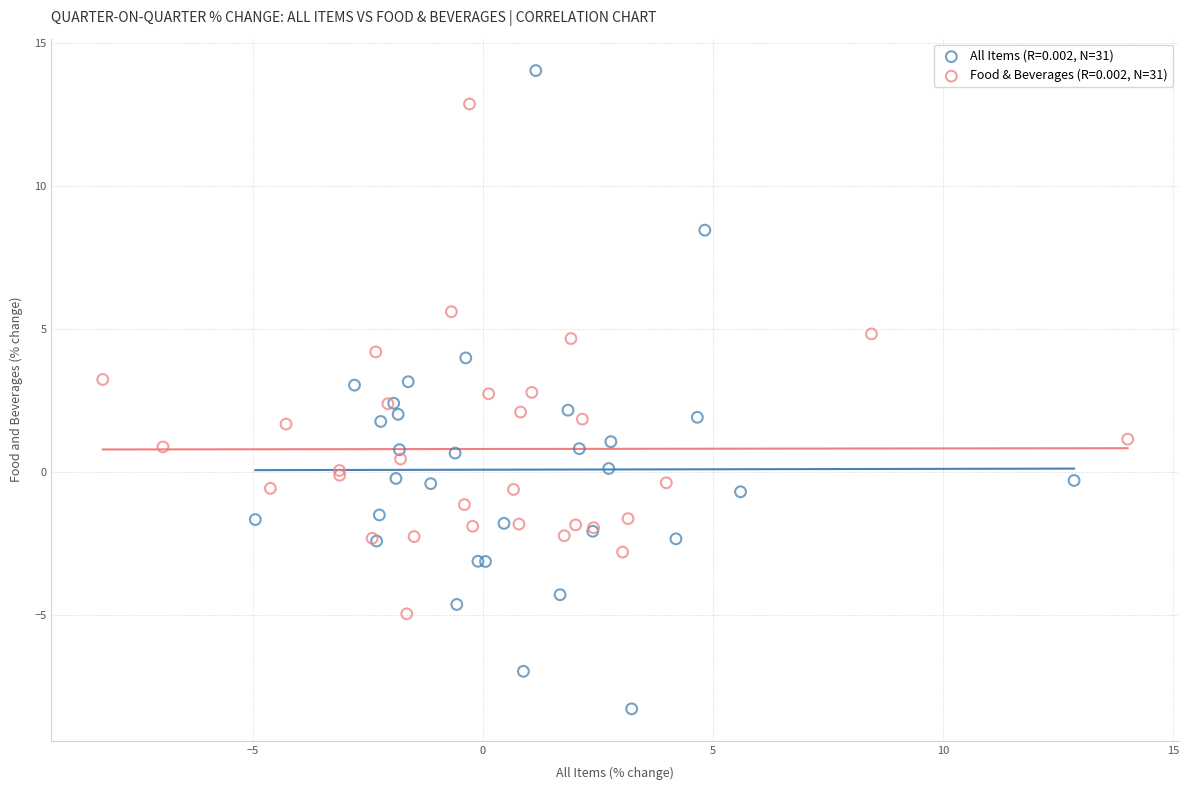

Which series reaches the minimum Y coordinate?

All Items (R=0.002, N=31)